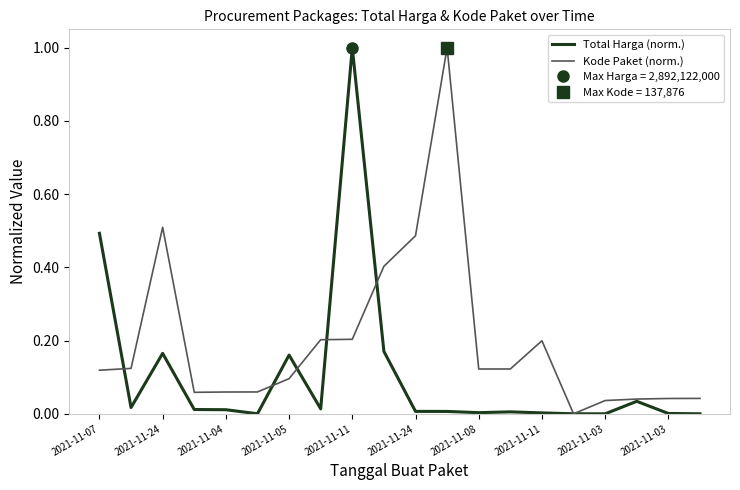

In Total Harga (norm.), how many points are lower than both neighbors (excluding endpoints)?

5